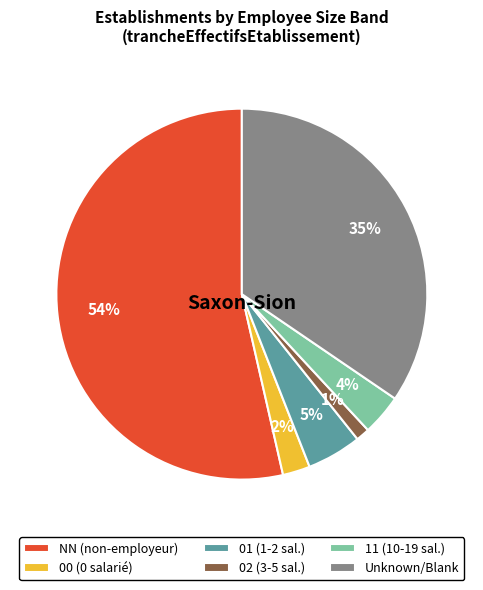

The 00 (0 salarié) slice represents 2% of the pie. True or false?

True